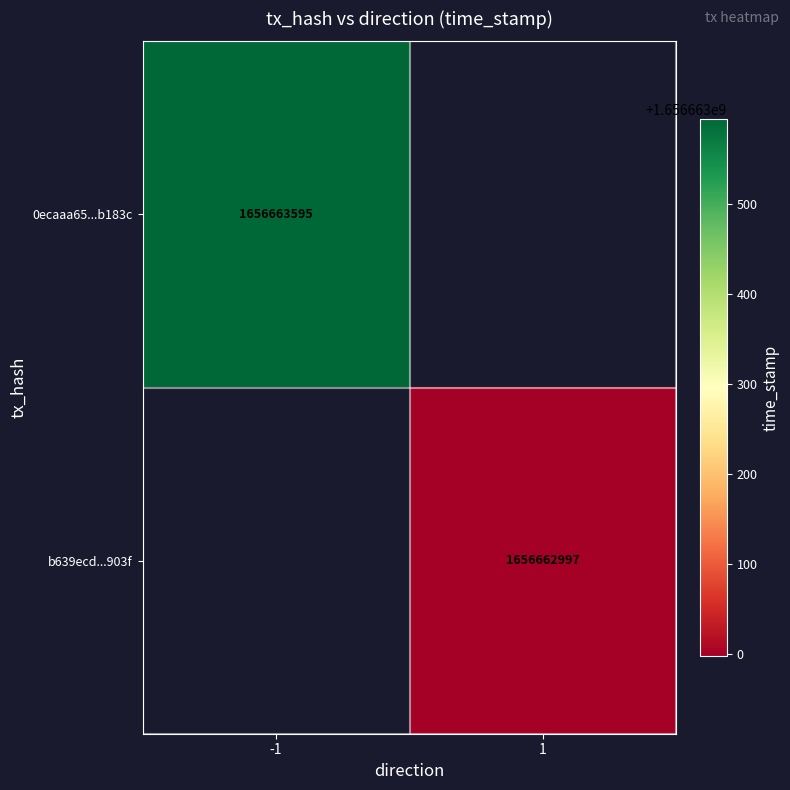

Between direction and time_stamp, which is larger?

time_stamp